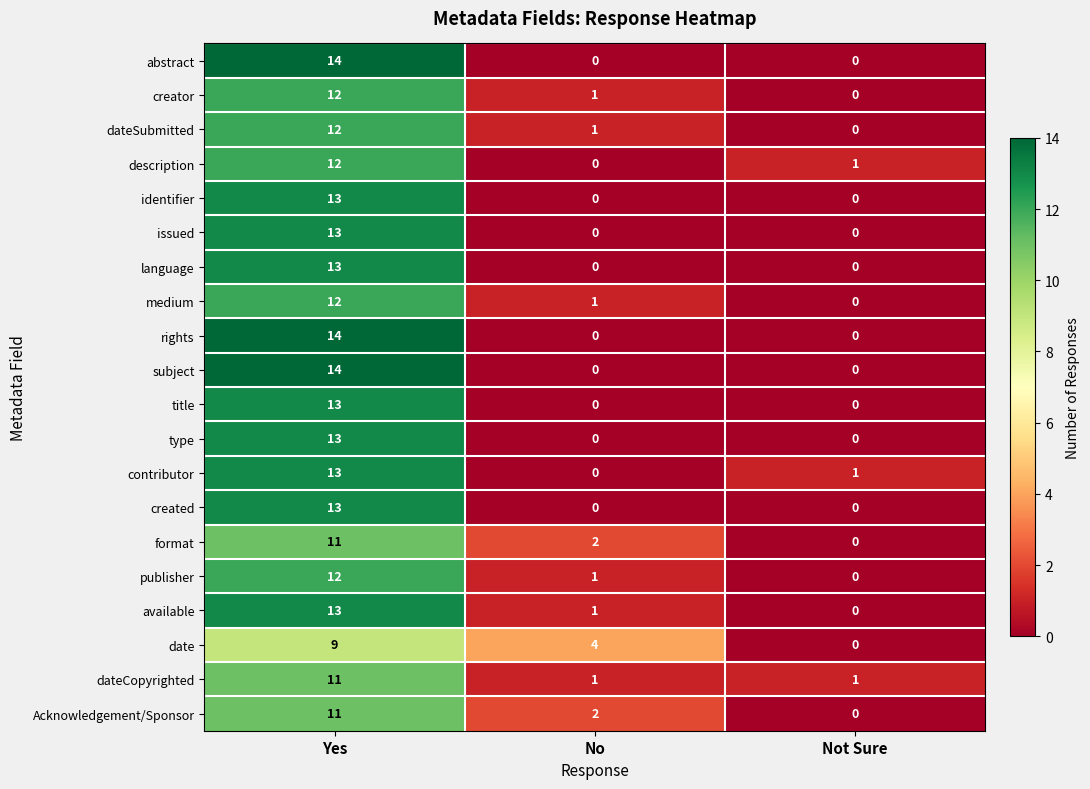

The value of publisher at No is 1. True or false?

True